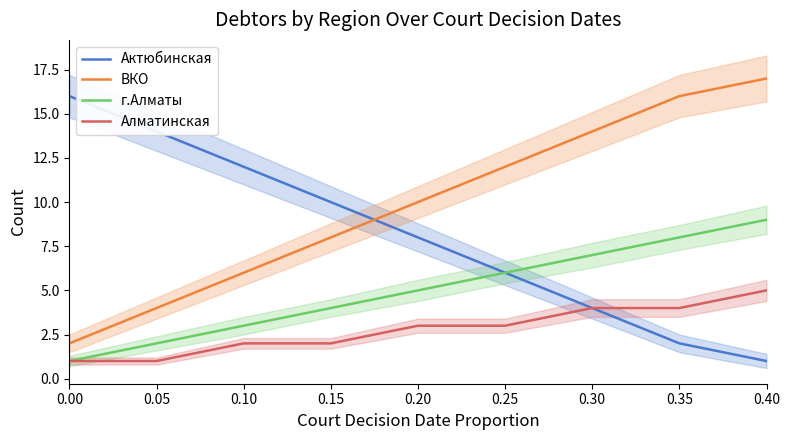

True or false: Актюбинская and ВКО cross at least once.

True